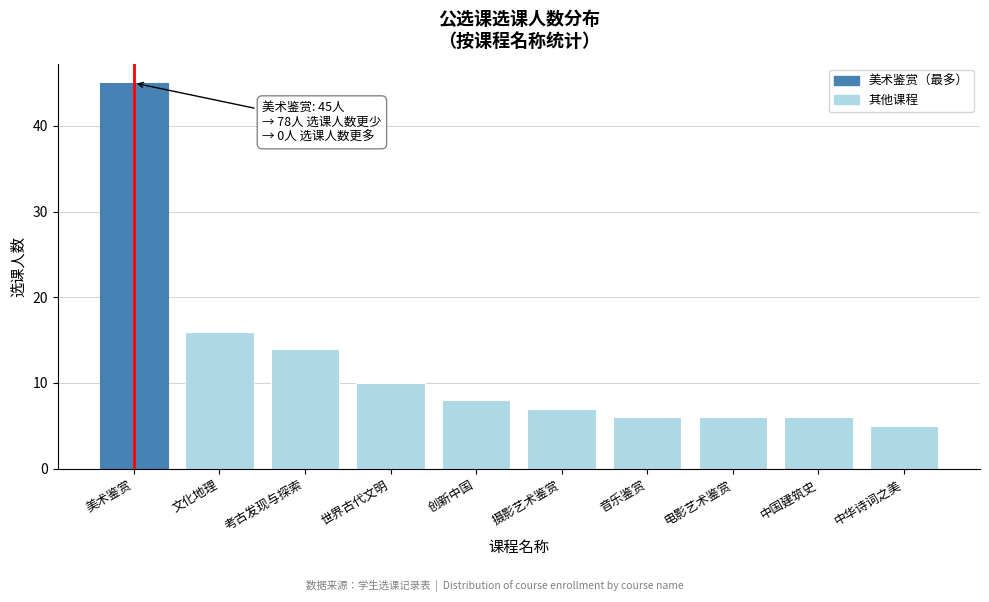

Reading right to left, extract all data points from this chart.

中华诗词之美=5	中国建筑史=6	电影艺术鉴赏=6	音乐鉴赏=6	摄影艺术鉴赏=7	创新中国=8	世界古代文明=10	考古发现与探索=14	文化地理=16	美术鉴赏=45